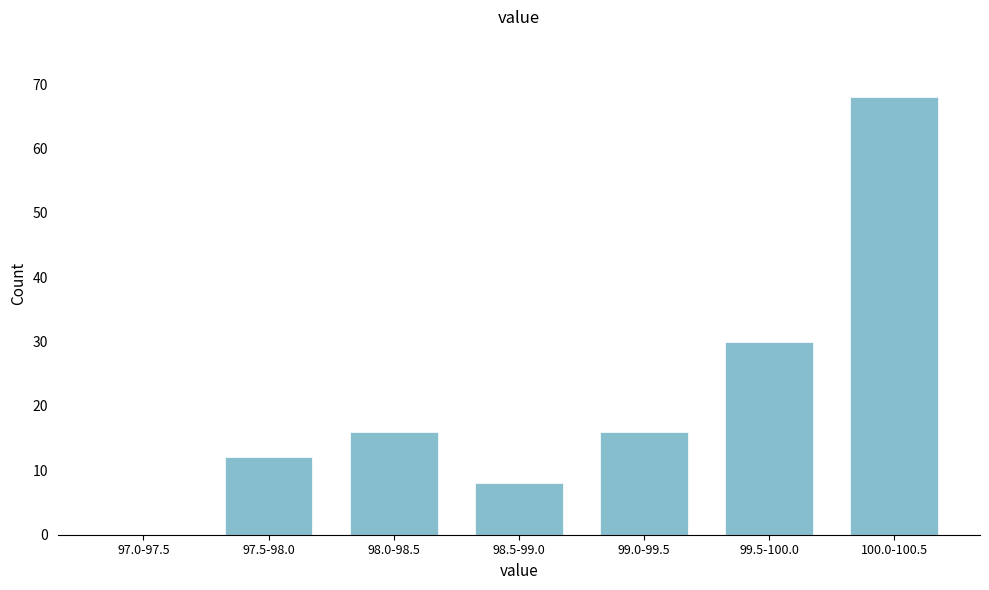

Reading left to right, list all the values displayed in this chart.

97.0-97.5=0	97.5-98.0=12	98.0-98.5=16	98.5-99.0=8	99.0-99.5=16	99.5-100.0=30	100.0-100.5=68